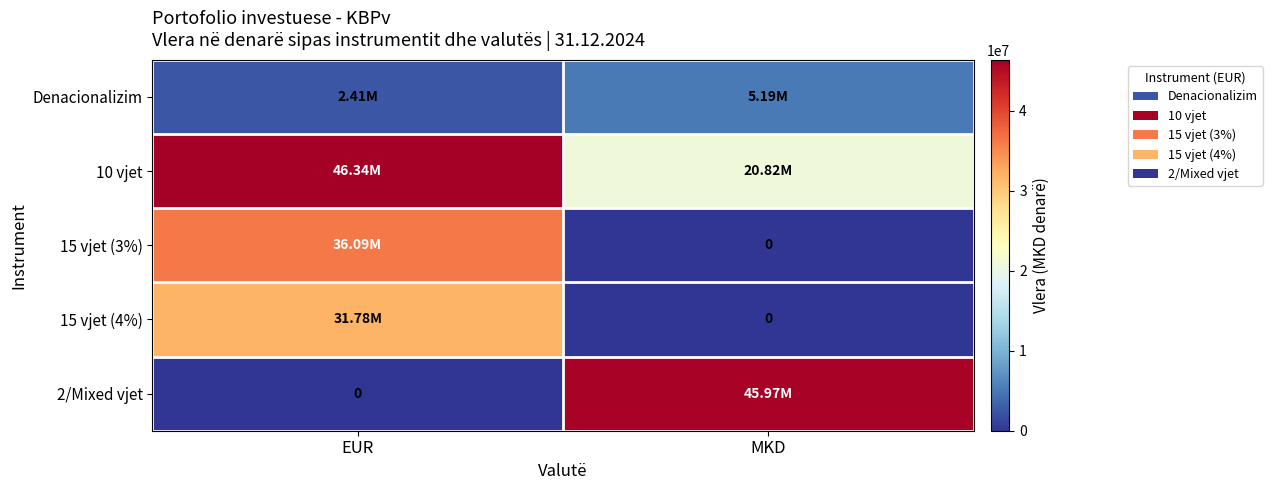

How many data points in Denacionalizim are above 5190998?

1